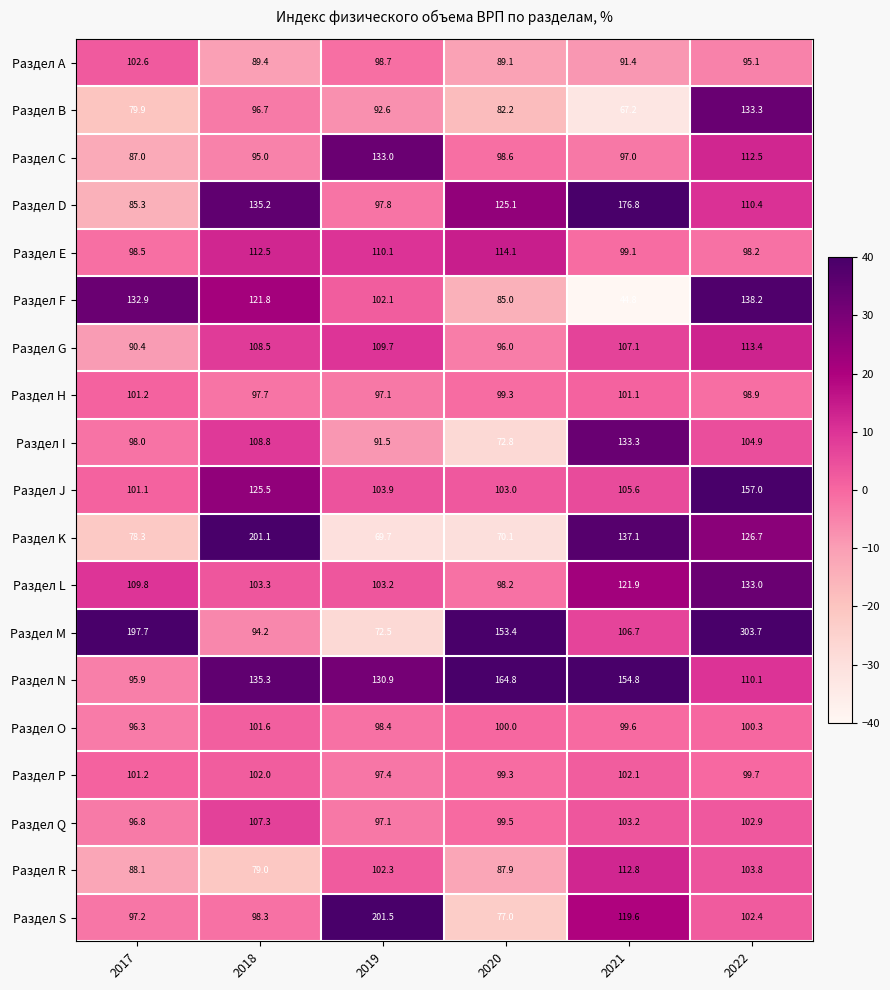

How many values in the Раздел J series are below 105?

3